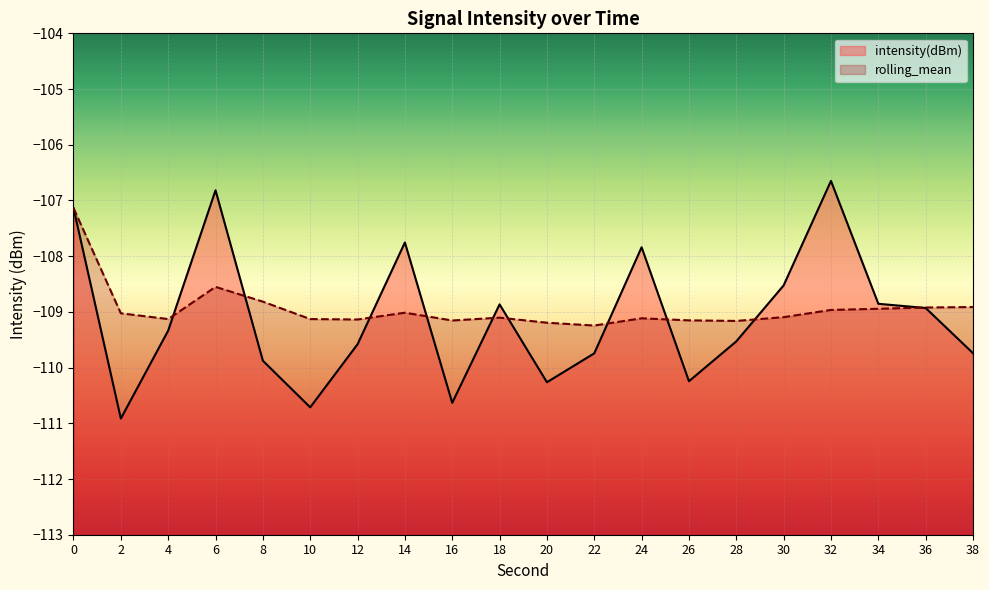

Does the chart display data point markers on the line(s)?

No